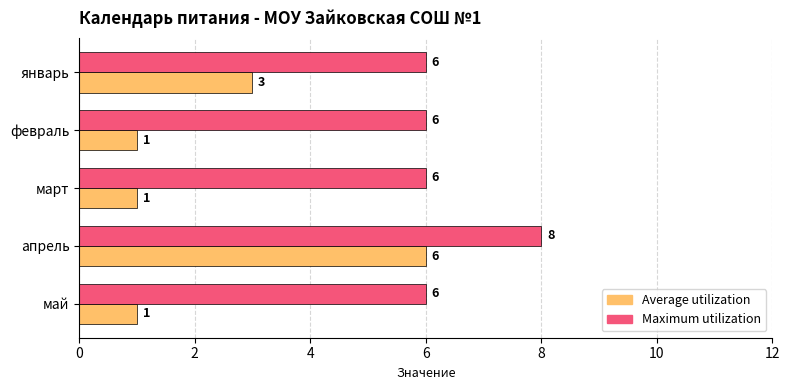

Which series has the largest range (max minus min)?

Average utilization